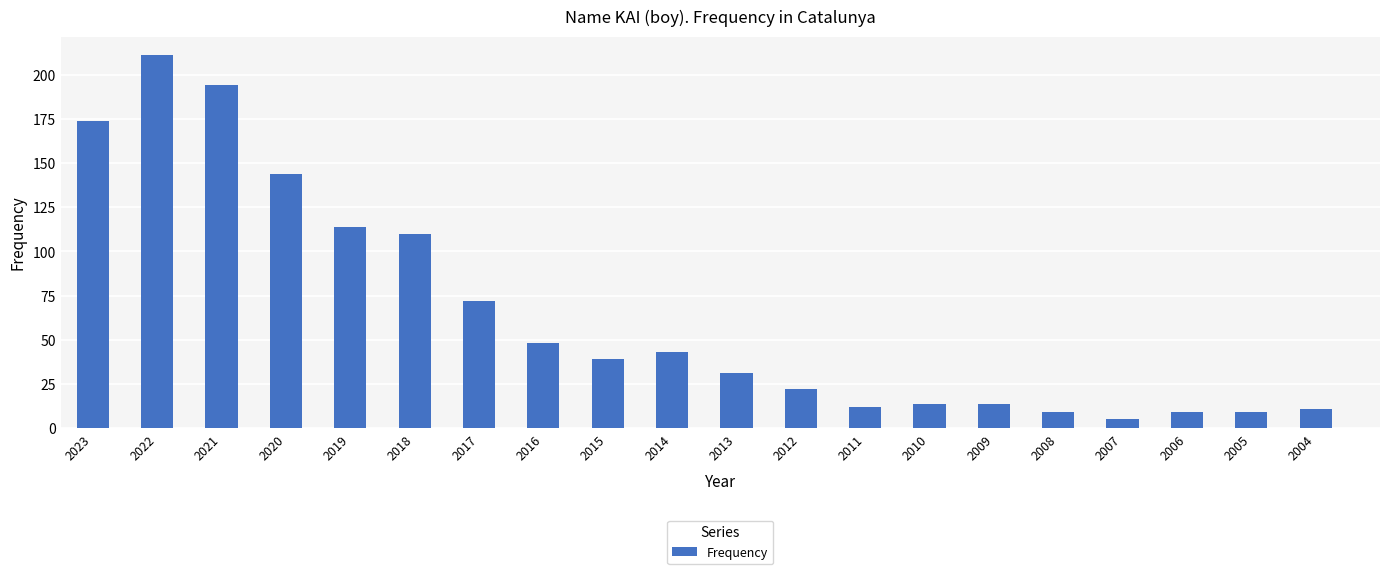

What is the average value?

64